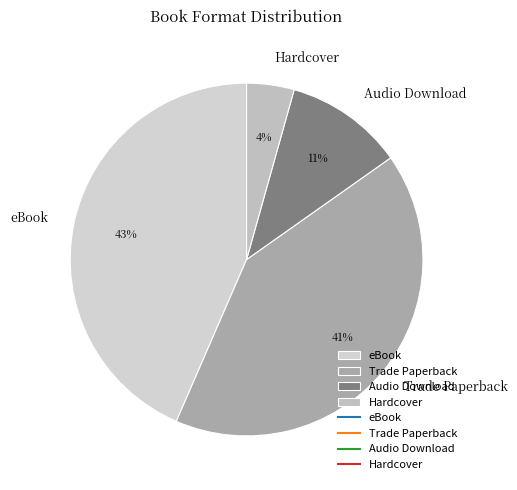

Is eBook the majority of the pie?

No